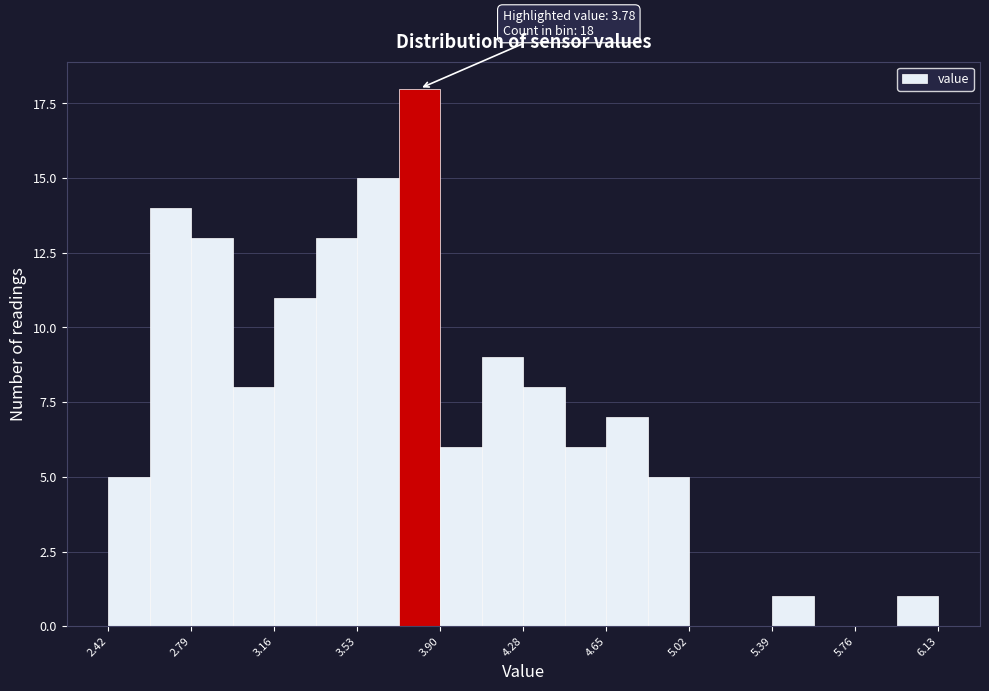

Around what value on the x-axis is the tallest bar? Give the approximate position of its centre, as read against the axis.

3.80